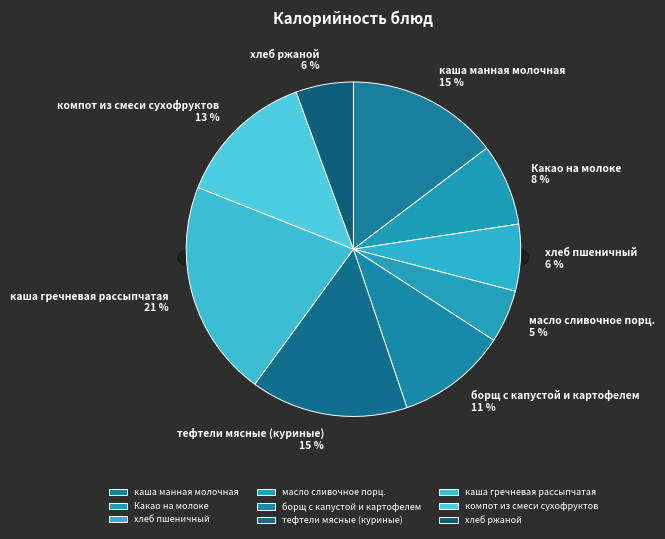

Count the number of slices in the pie.

9